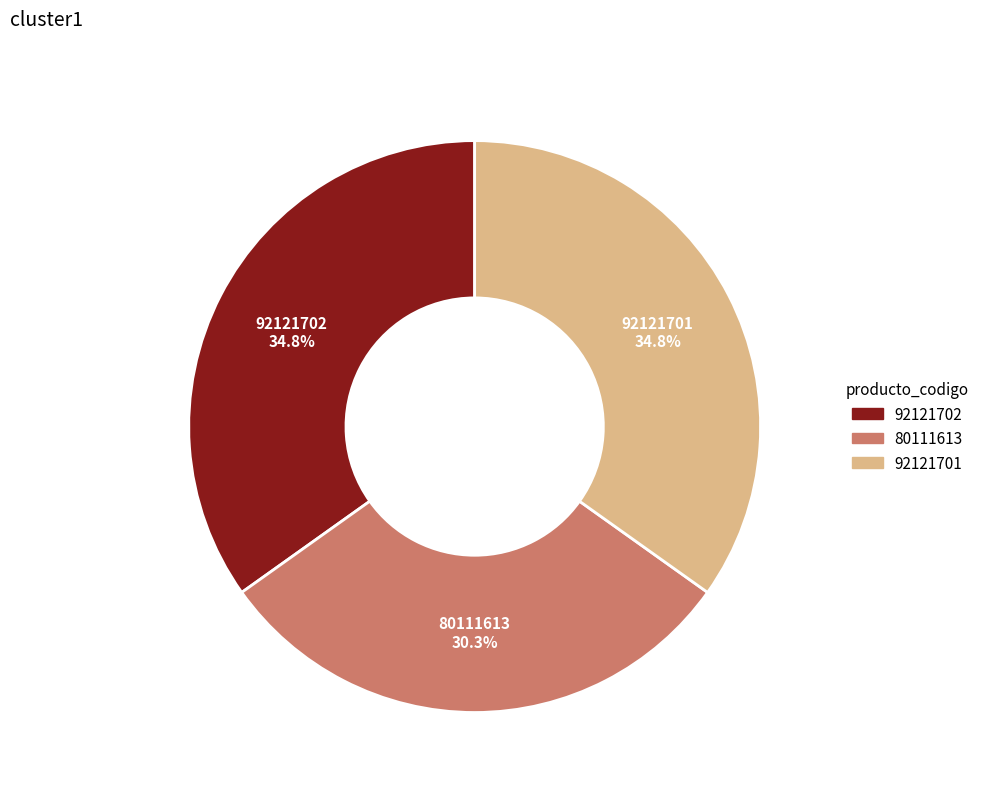

Approximately how many times larger is the value at 92121702 compared to 80111613?

1.1